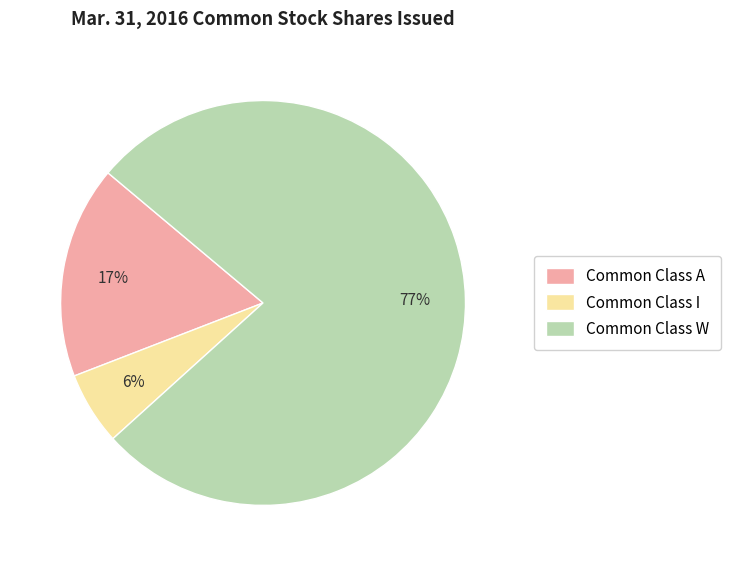

The Common Class W slice represents 66% of the pie. True or false?

False